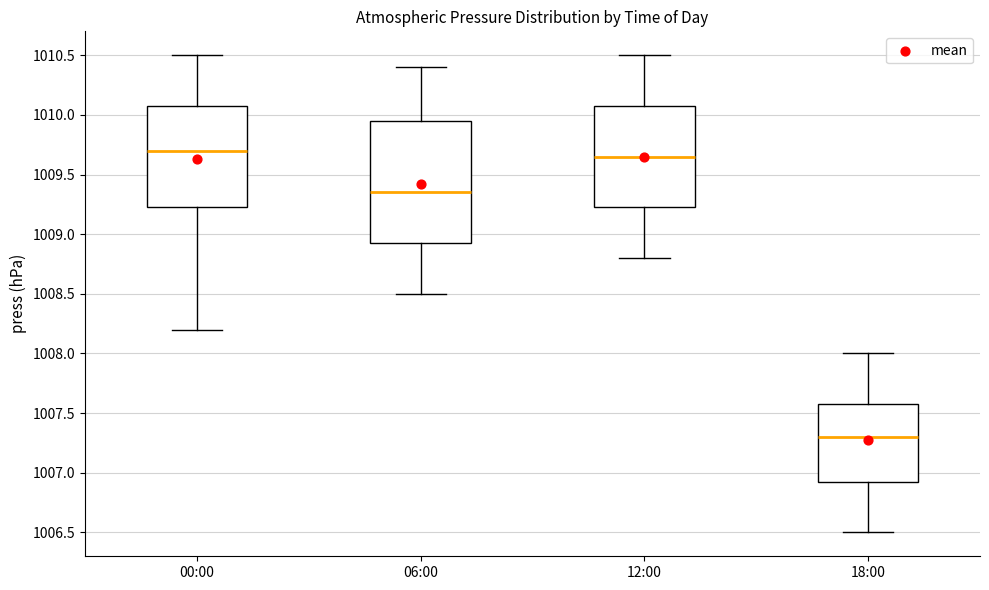

Reading left to right, read every box against the y-axis: the position of its median line, the range the box covers, and the ends of its whiskers. The values are not printed on the chart, so give them approximately, as read against the axis.

00:00: median 1009.70, box 1009.25 to 1010.10, whiskers 1008.20 to 1010.50
06:00: median 1009.35, box 1008.95 to 1009.95, whiskers 1008.50 to 1010.40
12:00: median 1009.65, box 1009.25 to 1010.10, whiskers 1008.80 to 1010.50
18:00: median 1007.30, box 1006.95 to 1007.60, whiskers 1006.50 to 1008.00